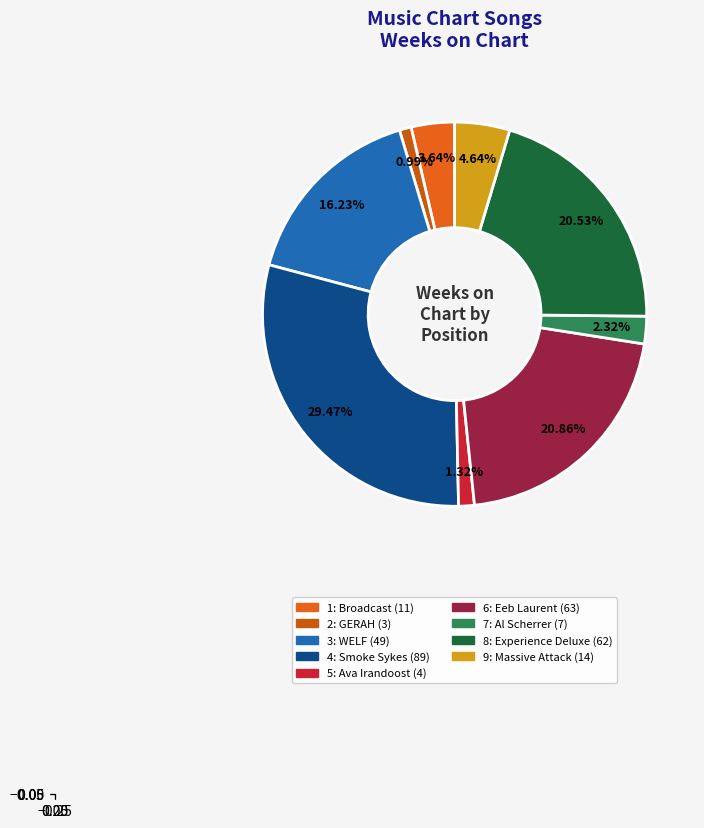

Is 2: GERAH the majority of the pie?

No